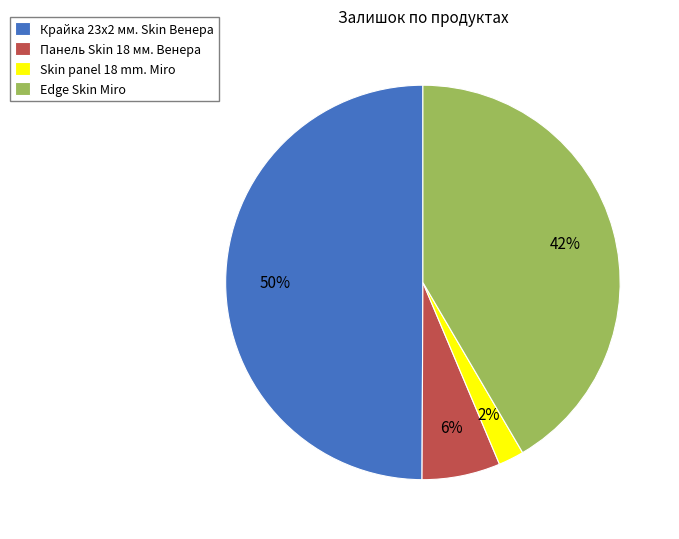

Do Панель Skin 18 мм. Венера and Skin panel 18 mm. Miro together represent more than half of the pie?

No